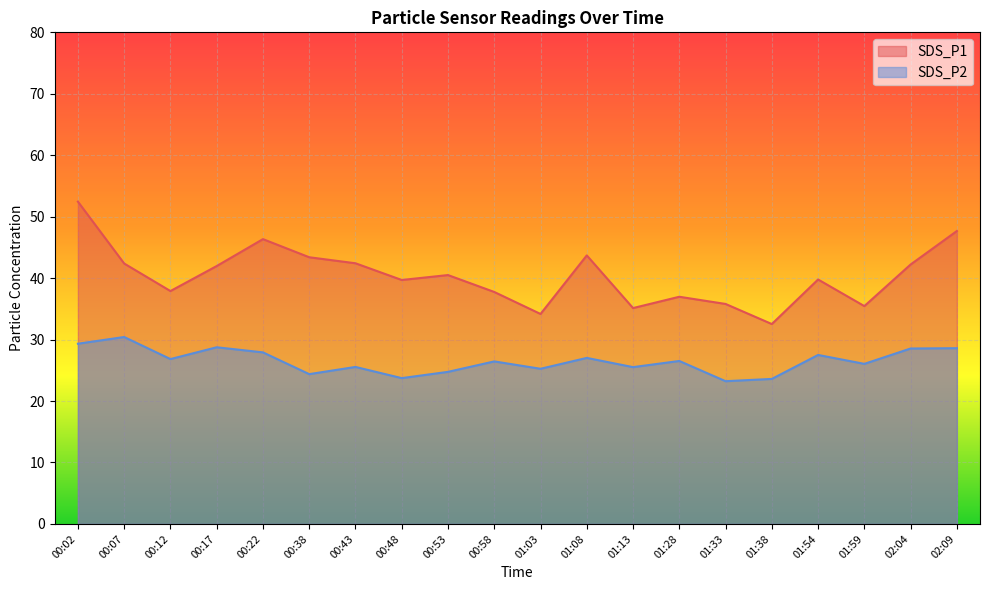

What is the label of the 15th point from the left?

01:33